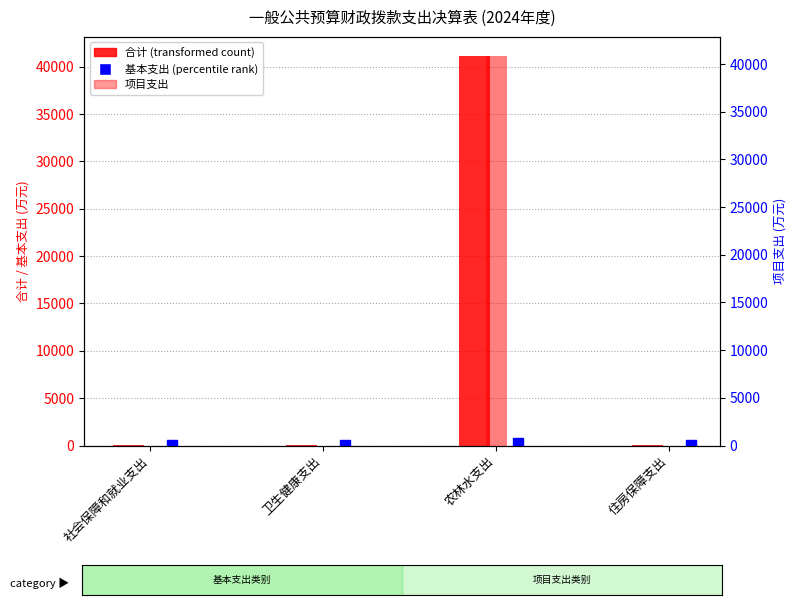

What is the total value across all series at 卫生健康支出?

35.7